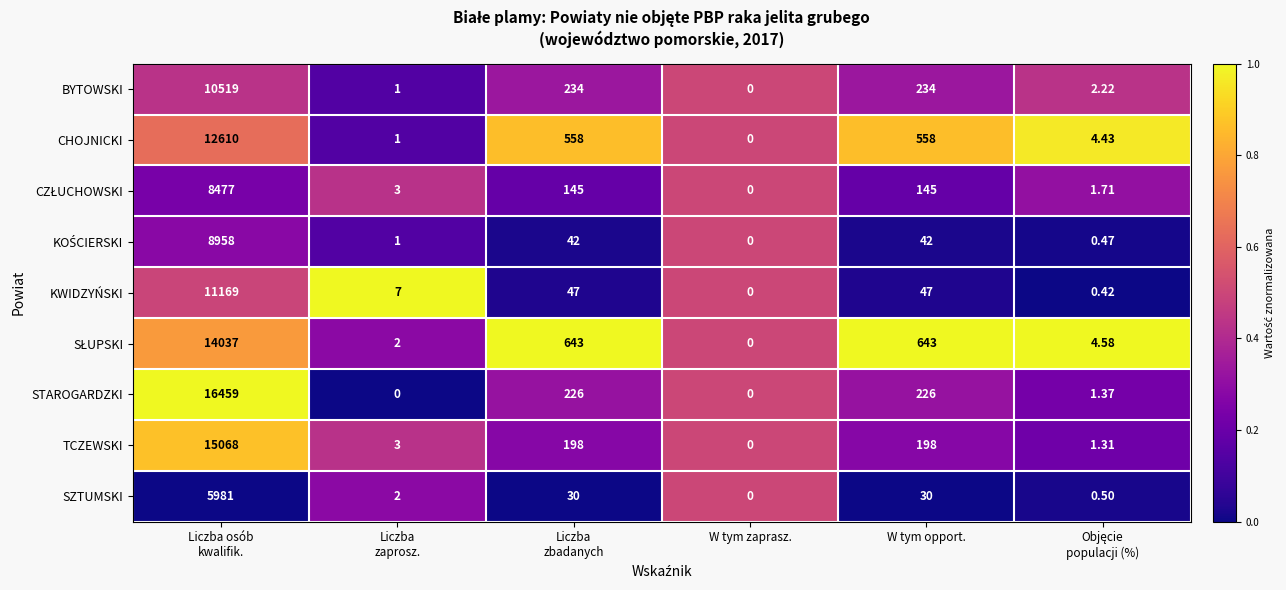

Which series has the widest spread of values?

STAROGARDZKI